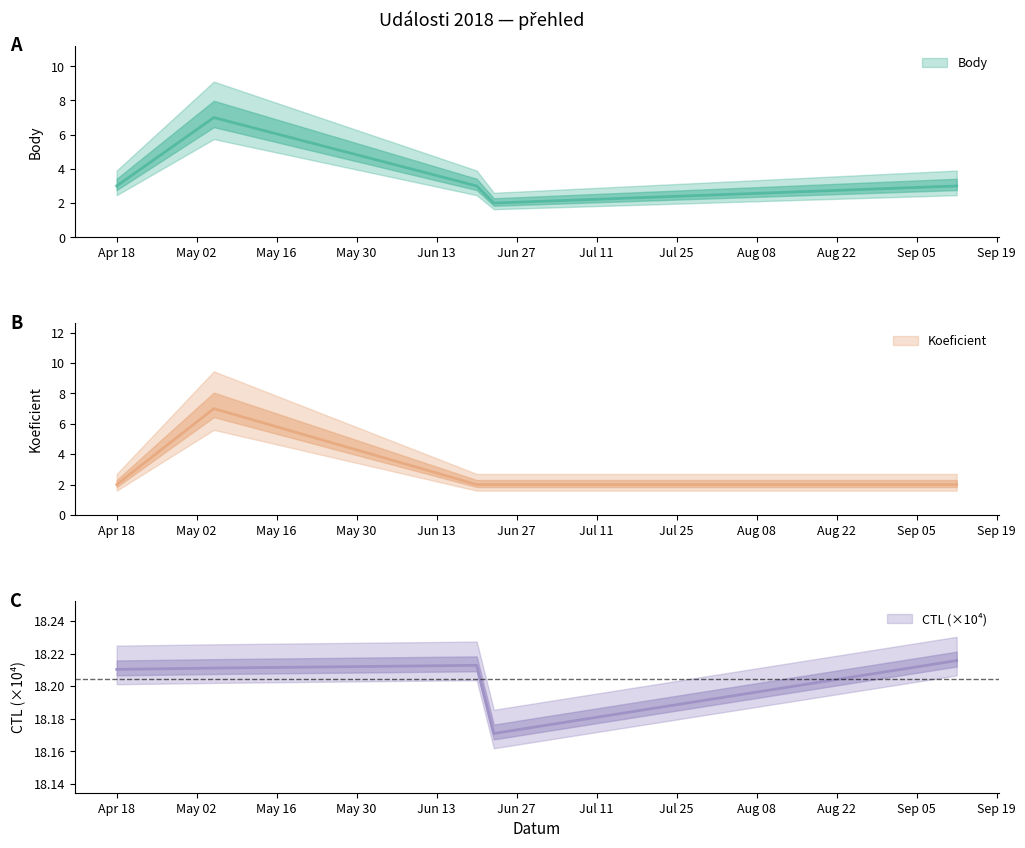

What is the minimum value shown in the chart?

2.0